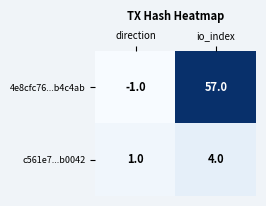

How many series are shown in this chart?

2